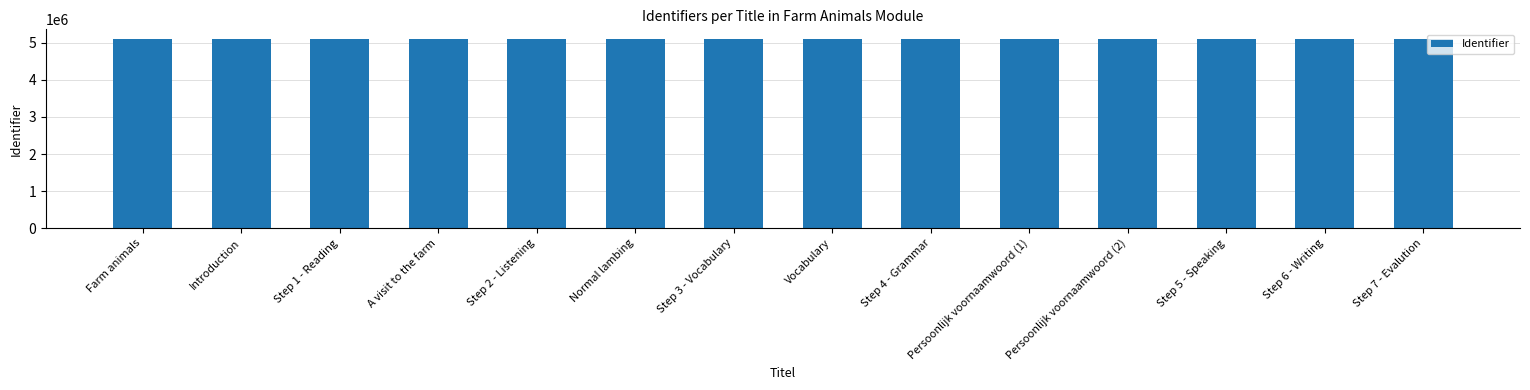

What is the approximate value at Vocabulary?

5108817